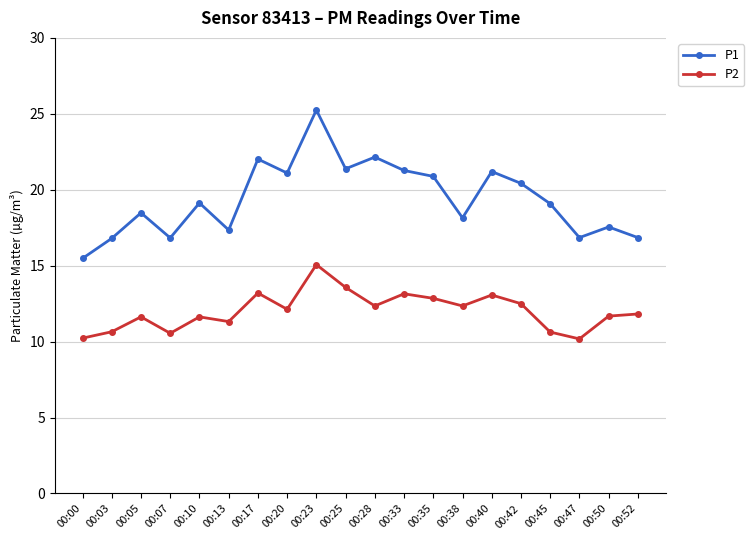

What is the sum of the P1 values at 00:33 and 00:42?

41.7